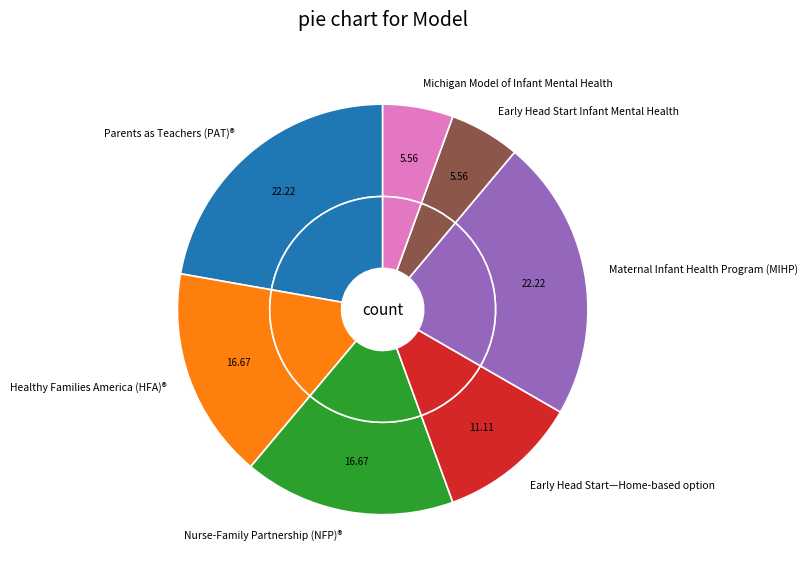

Between Early Head Start Infant Mental Health and Nurse-Family Partnership (NFP)®, which is larger?

Nurse-Family Partnership (NFP)®